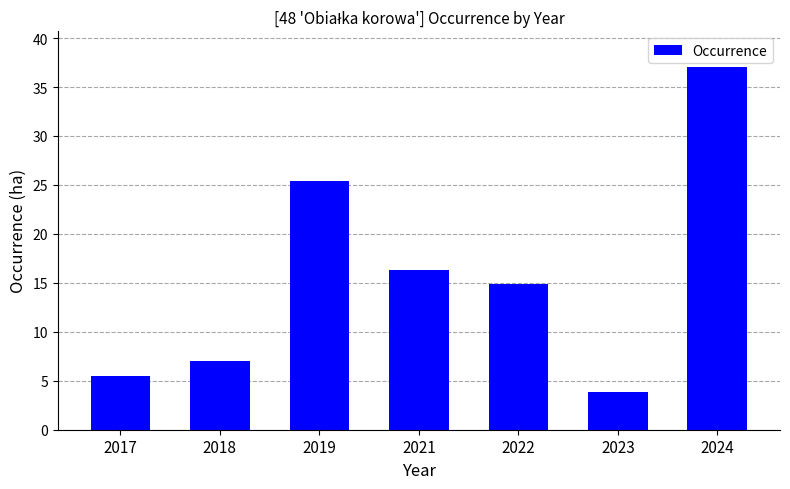

Read the value at 2017.

5.5